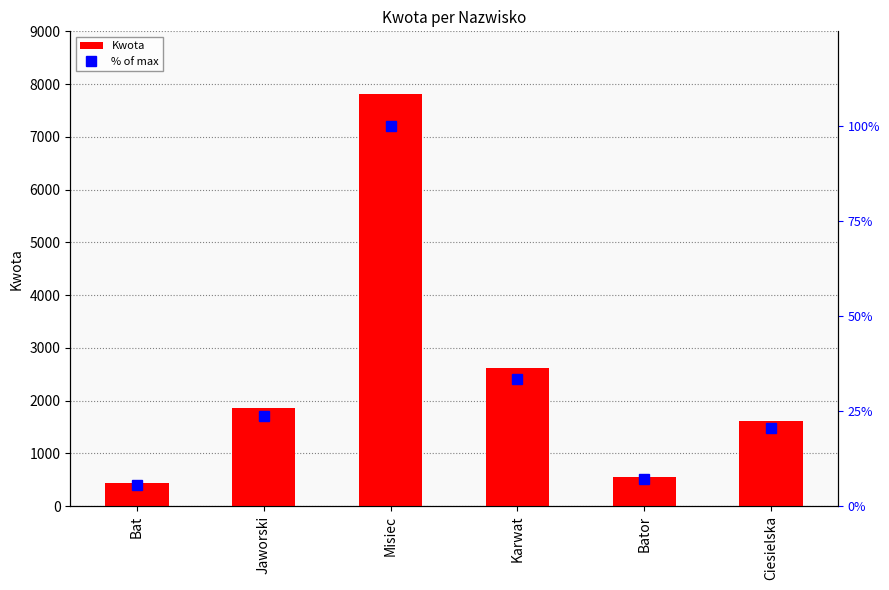

True or false: Kwota has a value of 4140.6 at Karwat.

False